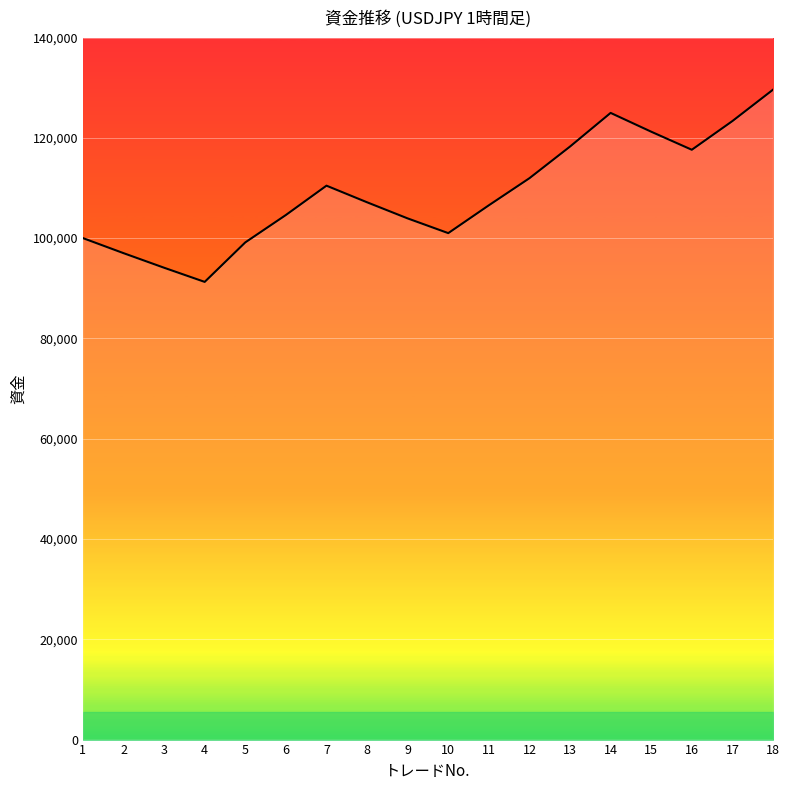

How many interior local valleys (lower than both neighbors) does the data have?

3